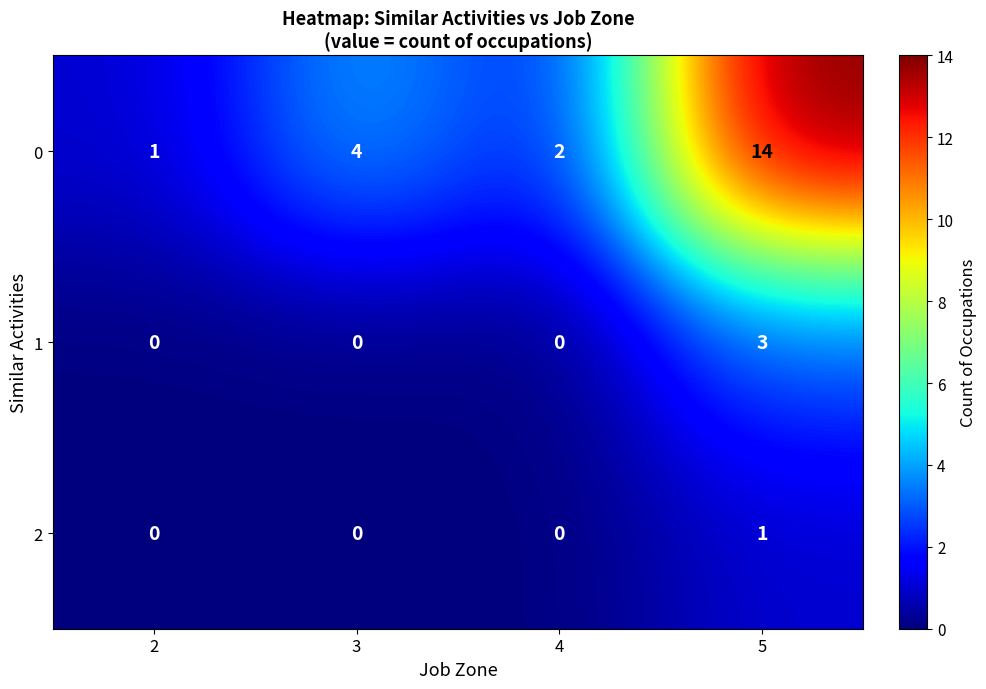

Rank the series by their maximum value, from highest to lowest.

0, 1, 2